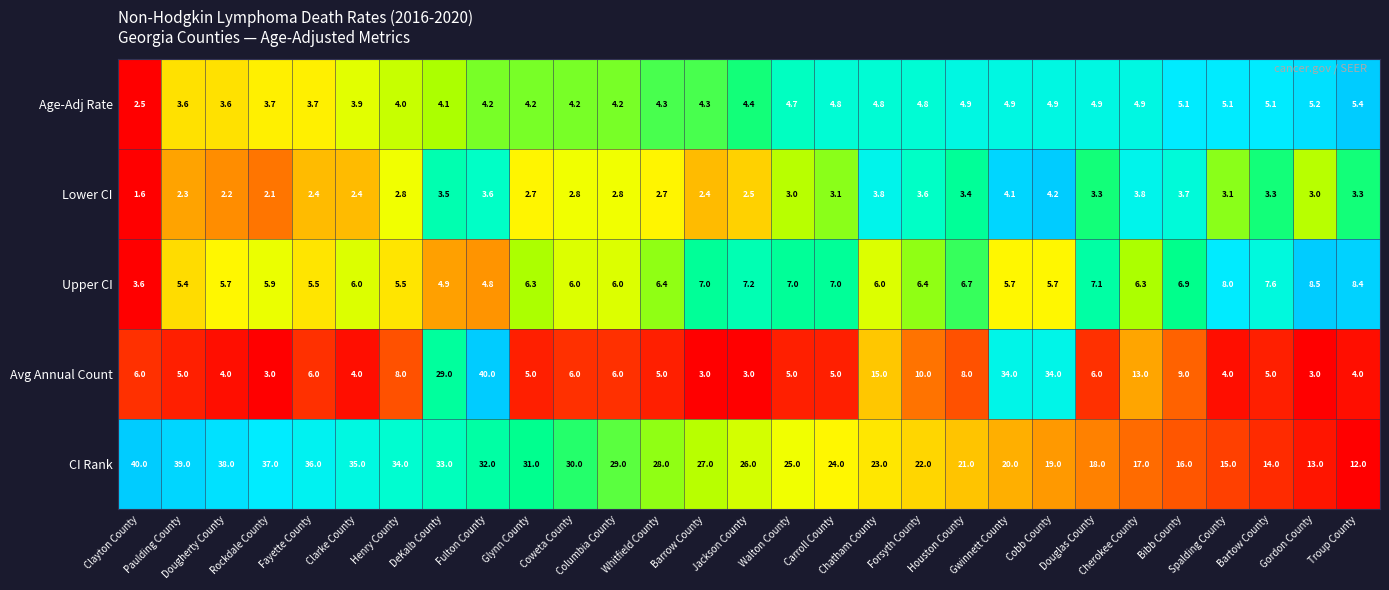

At Barrow County, list the series in order from smallest to largest.

Lower CI, Avg Annual Count, Age-Adj Rate, Upper CI, CI Rank